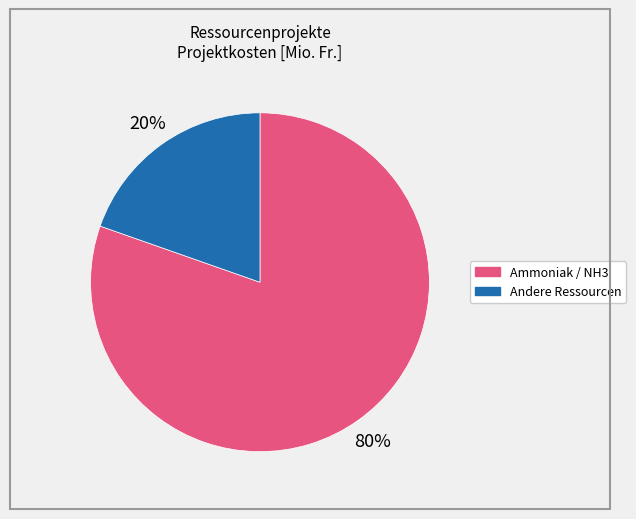

To the nearest percent, what is the average slice percentage?

50%